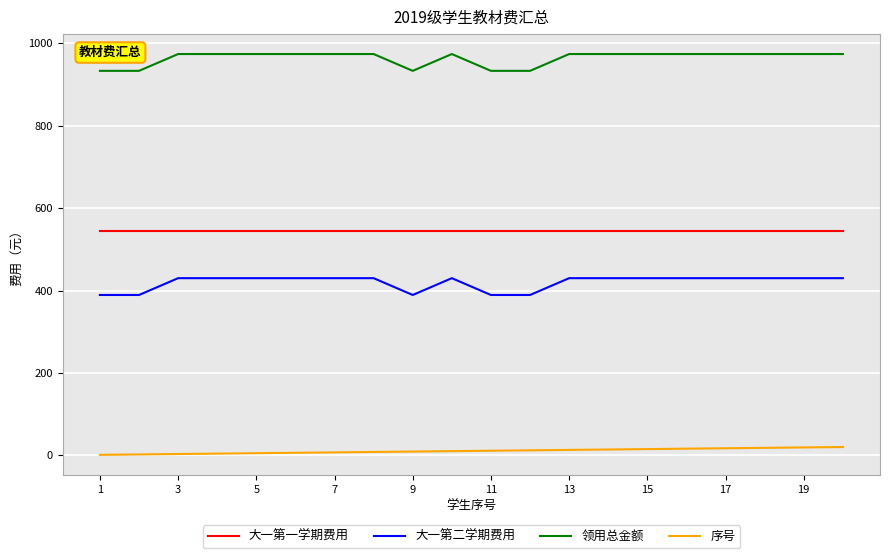

What is the difference between the maximum and minimum values in the 领用总金额 series?

40.8